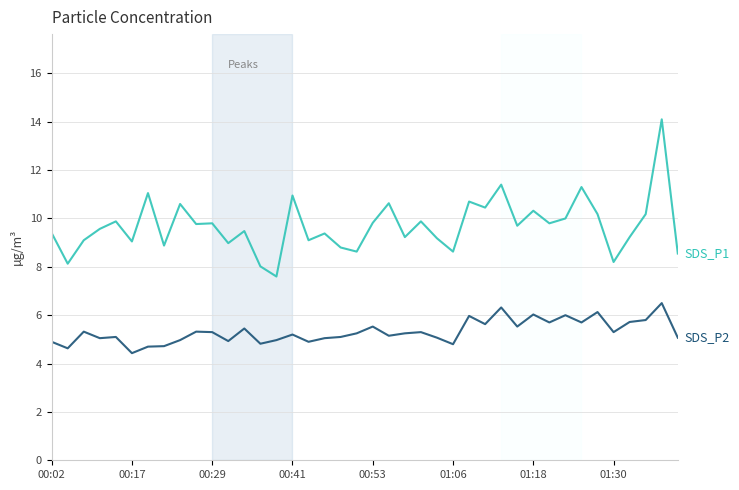

What is the smallest value displayed?

4.4